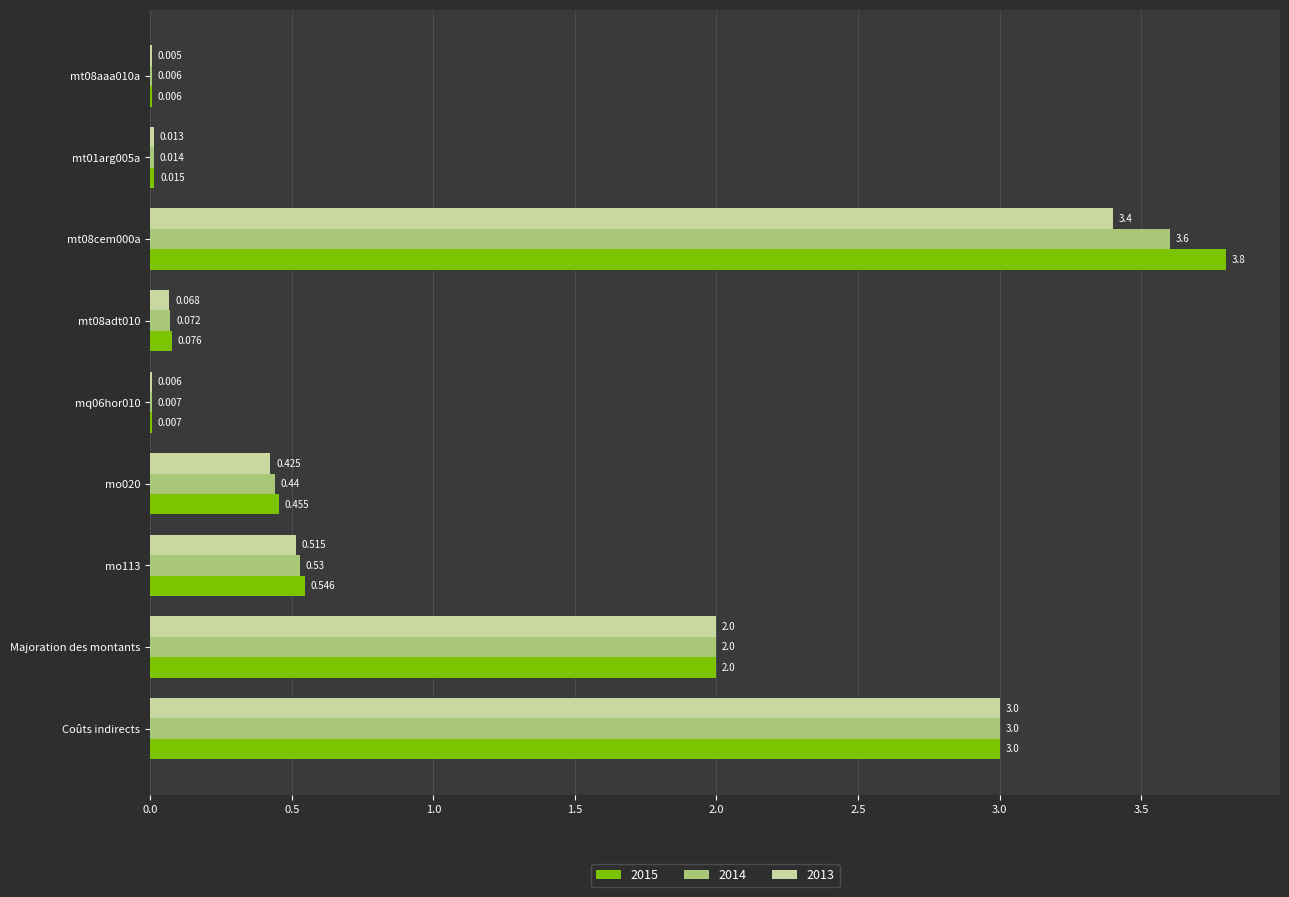

Where is 2013 nearest to the value 1?

mo113